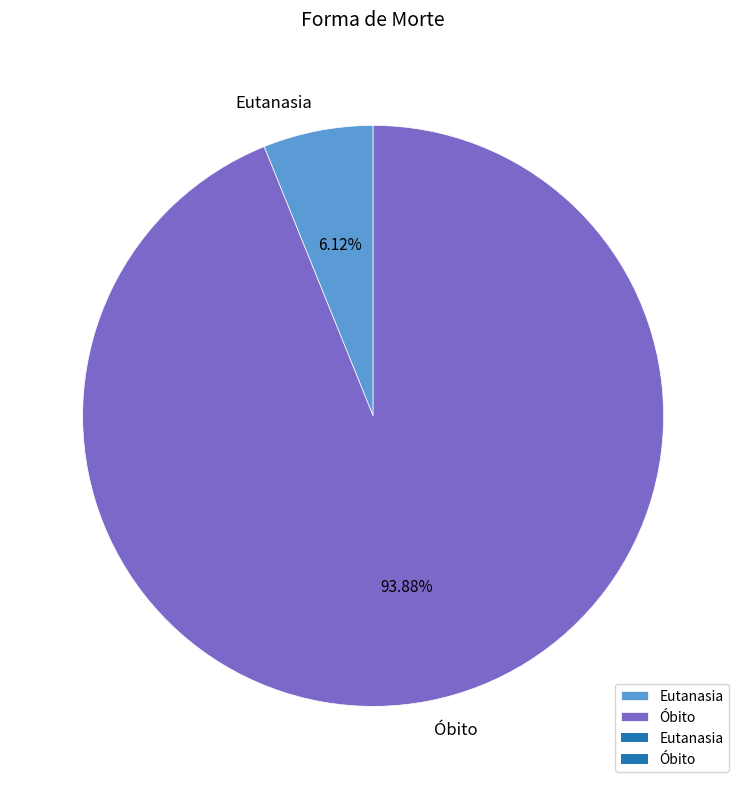

To the nearest percent, what is the average slice percentage?

50%